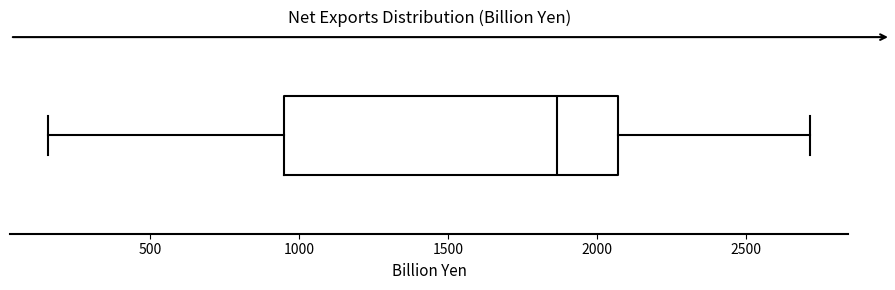

Transcribe this box plot: give where the median line is, the range the box spans, and where the two whiskers end, as read against the x-axis. The values are not printed on the chart, so give them approximately, as read against the axis.

median 1850, box 950 to 2050, whiskers 150 to 2700